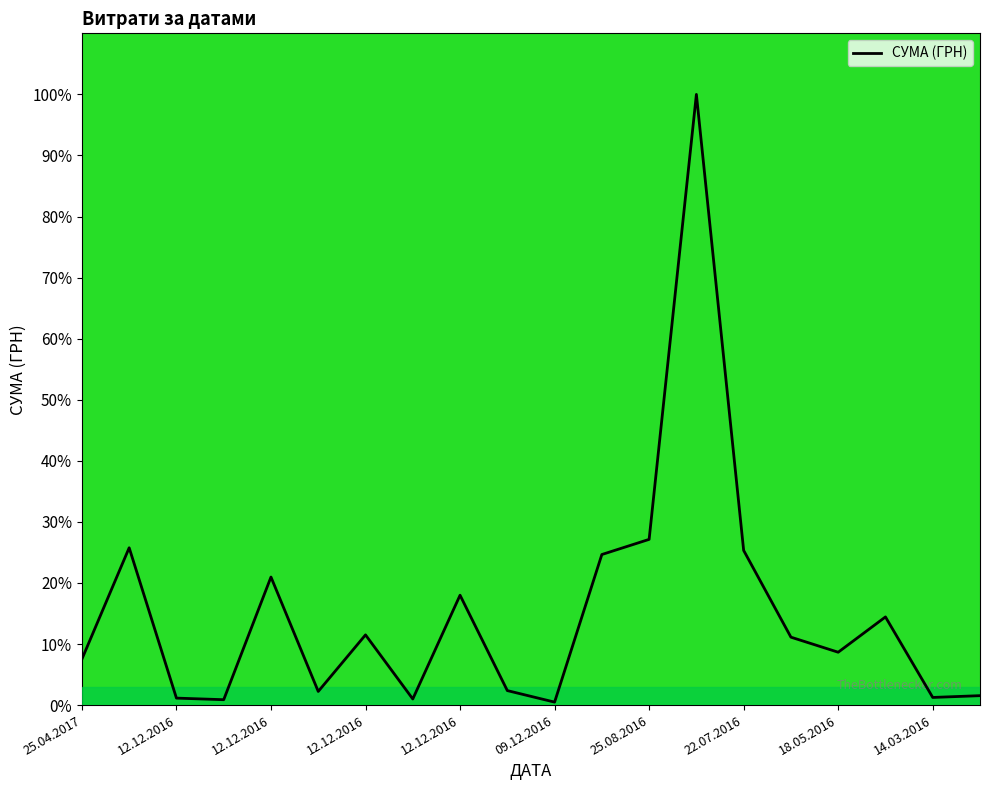

What is the maximum value shown in the chart?

100.0